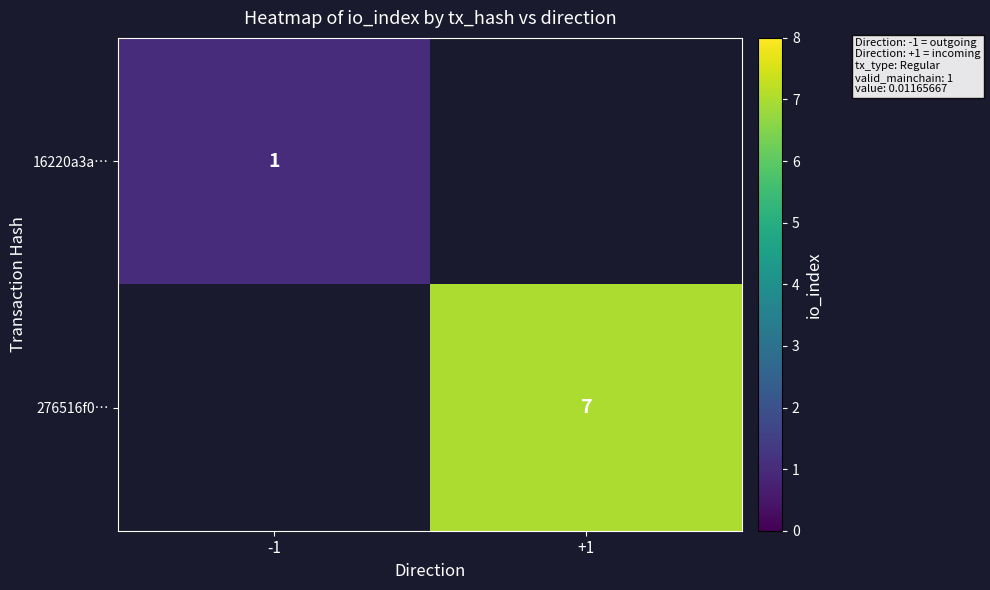

Which category has the lowest value across all series?

-1